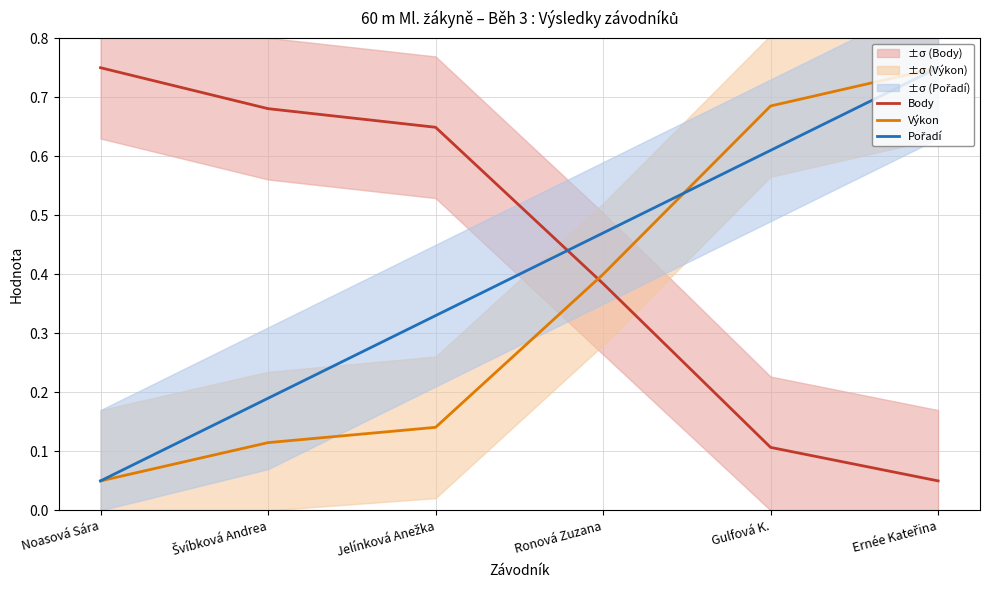

List the series in order of their peak value, lowest first.

Body, Výkon, Pořadí